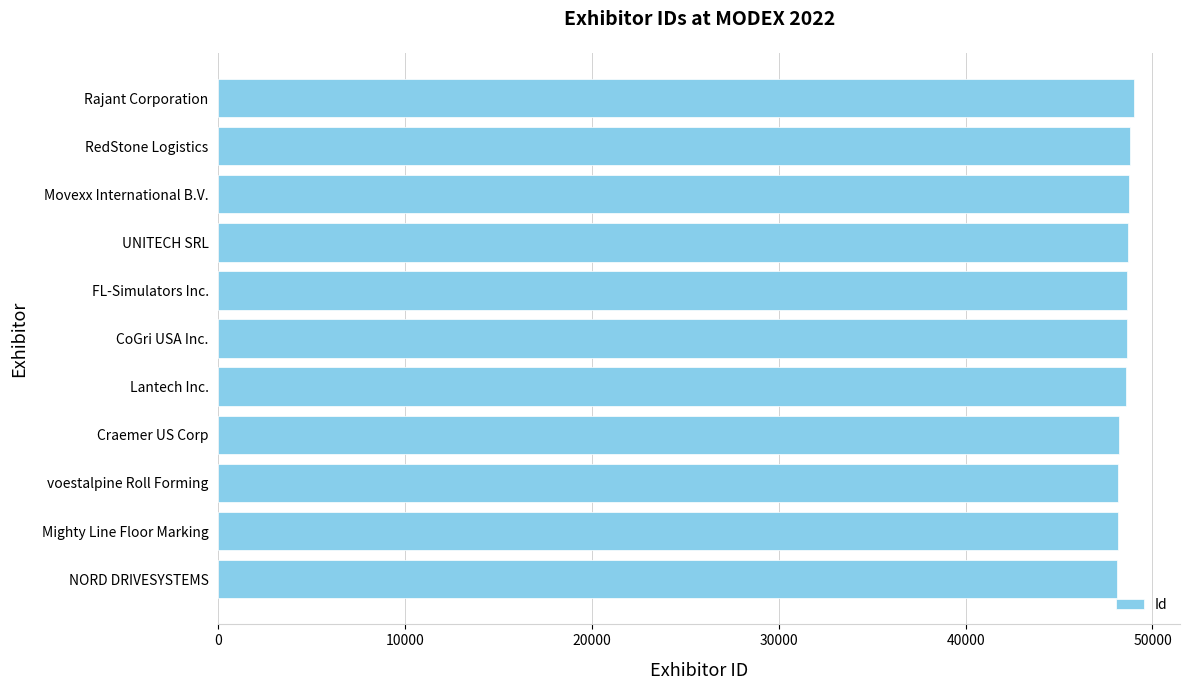

The value at FL-Simulators Inc. is 48633. True or false?

True